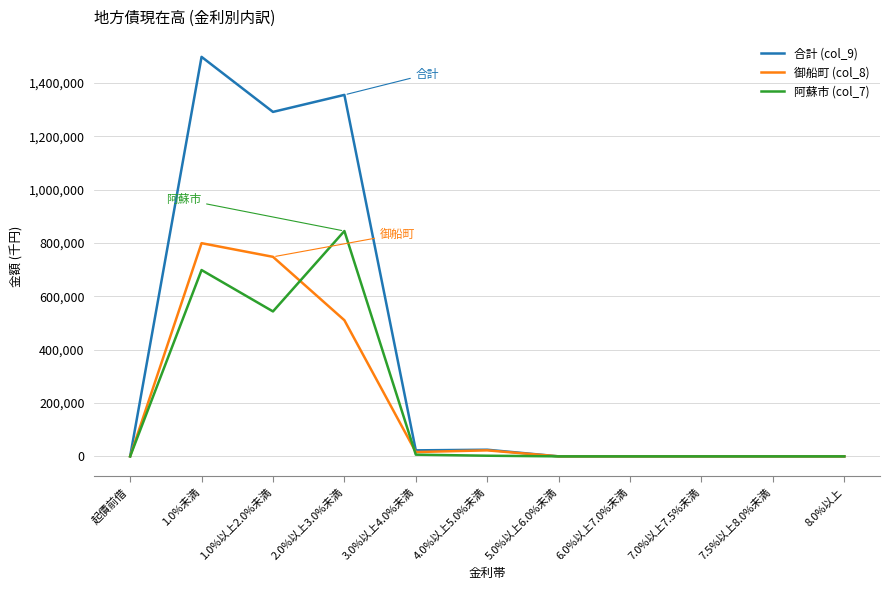

The 合計 (col_9) series shows 480217 at 6.0%以上7.0%未満. True or false?

False